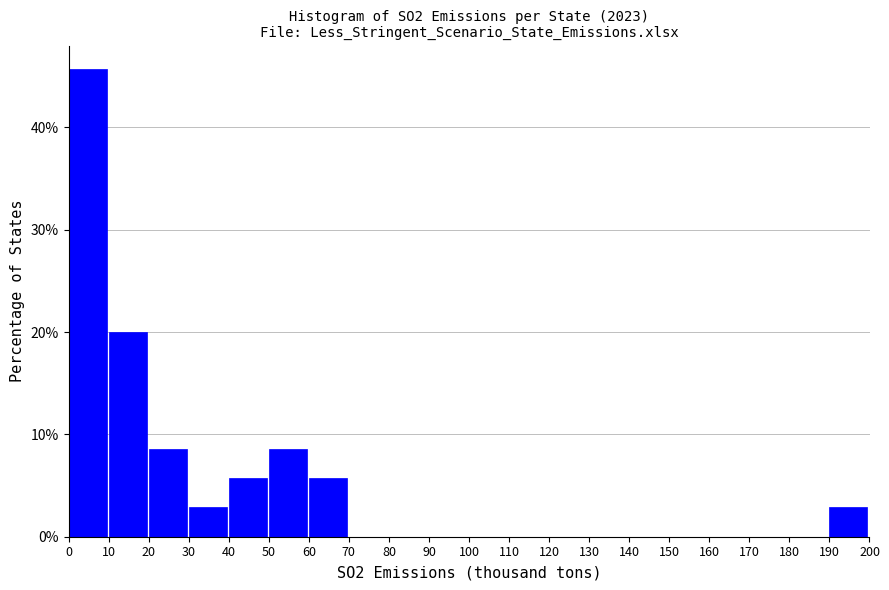

Reading left to right, list every bar in this chart as the range it spans on the x-axis followed by its height. The values are not printed on the chart, so give them approximately, as read against the axis.

0 to 10: 46
10 to 20: 20
20 to 30: 9
30 to 40: 3
40 to 50: 6
50 to 60: 9
60 to 70: 6
70 to 80: 0
80 to 90: 0
90 to 100: 0
100 to 110: 0
110 to 120: 0
120 to 130: 0
130 to 140: 0
140 to 150: 0
150 to 160: 0
160 to 170: 0
170 to 180: 0
180 to 190: 0
190 to 200: 3